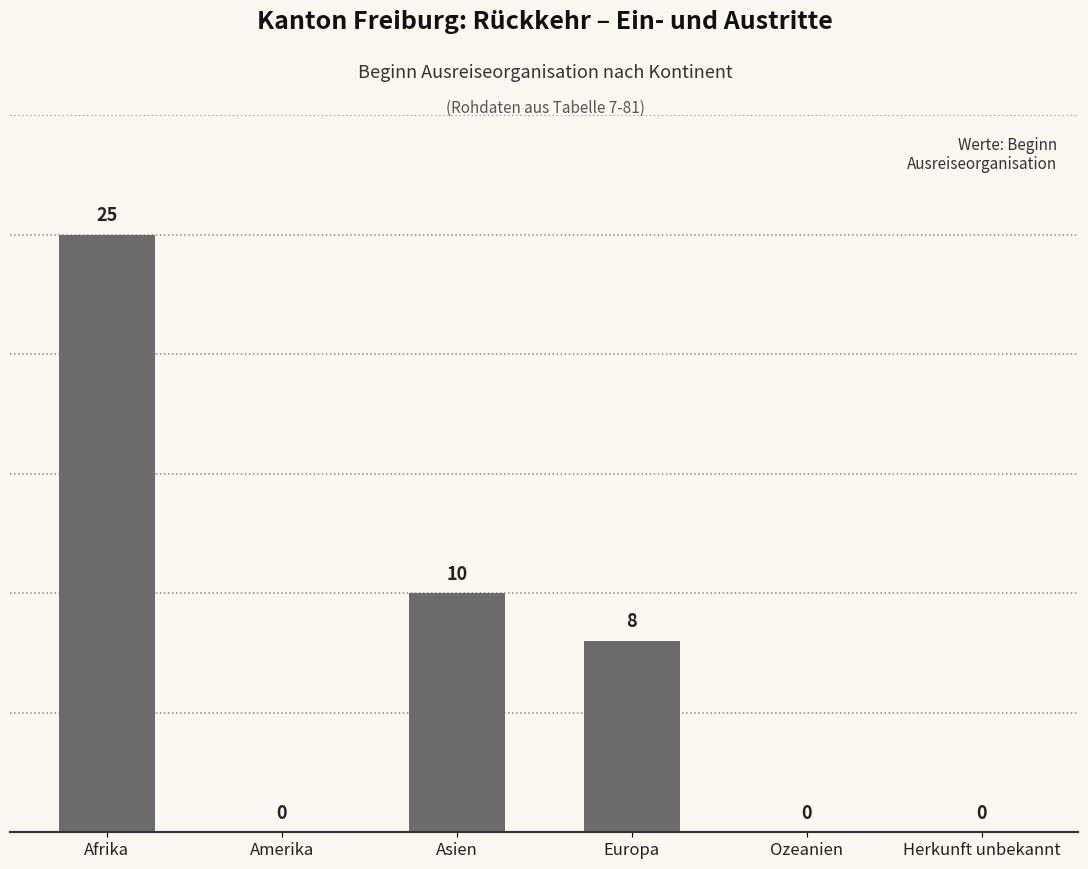

What is the sum of the values at Asien and Amerika?

10